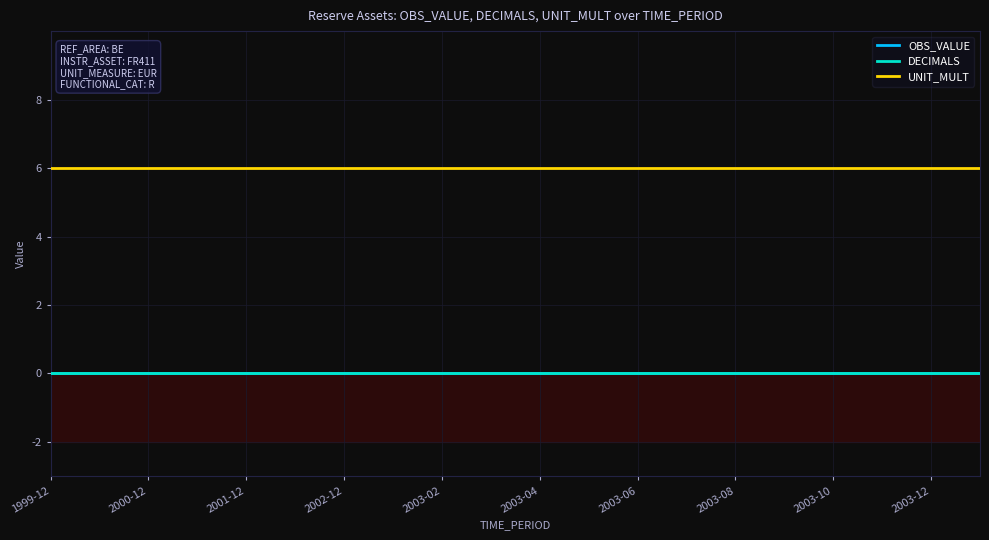

Which series has the largest range (max minus min)?

OBS_VALUE